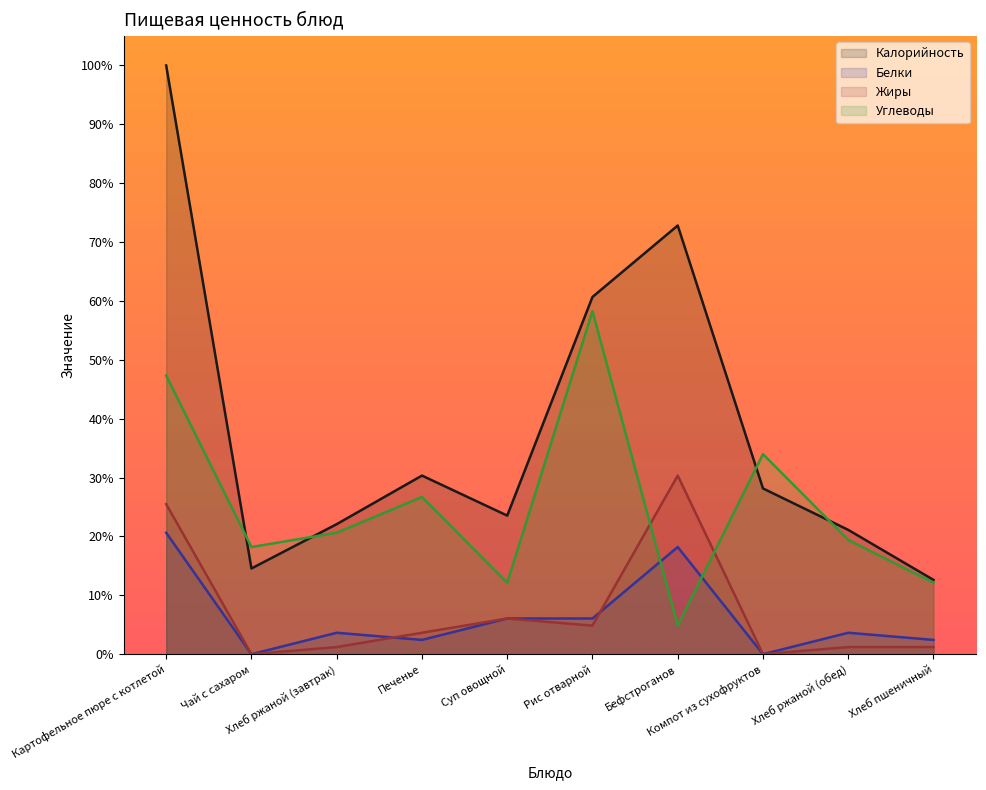

What are all the series names shown in the legend?

Калорийность, Белки, Жиры, Углеводы